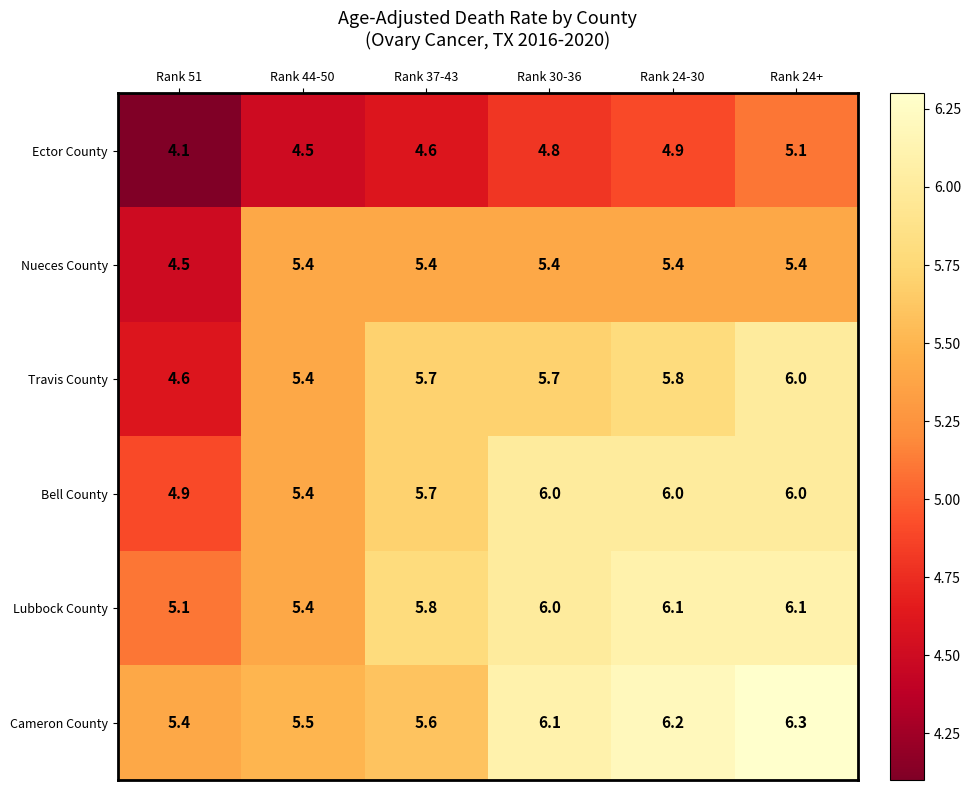

What is the difference between the highest and lowest values at Rank 37-43?

1.2